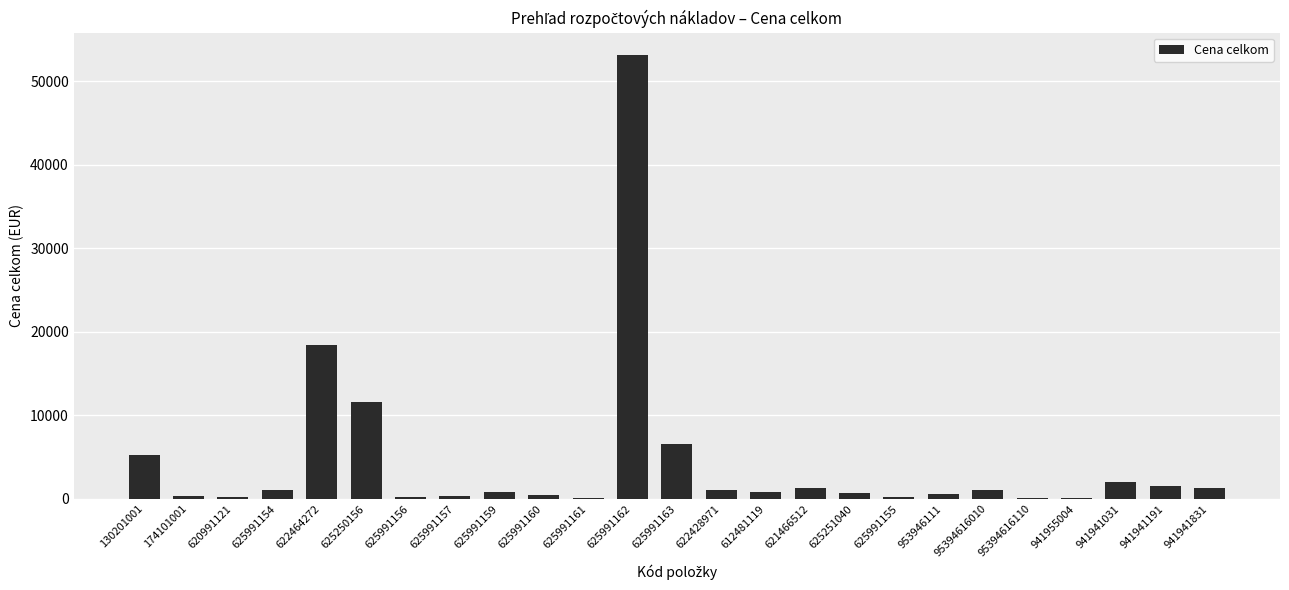

What is the sum of all values?

109675.6